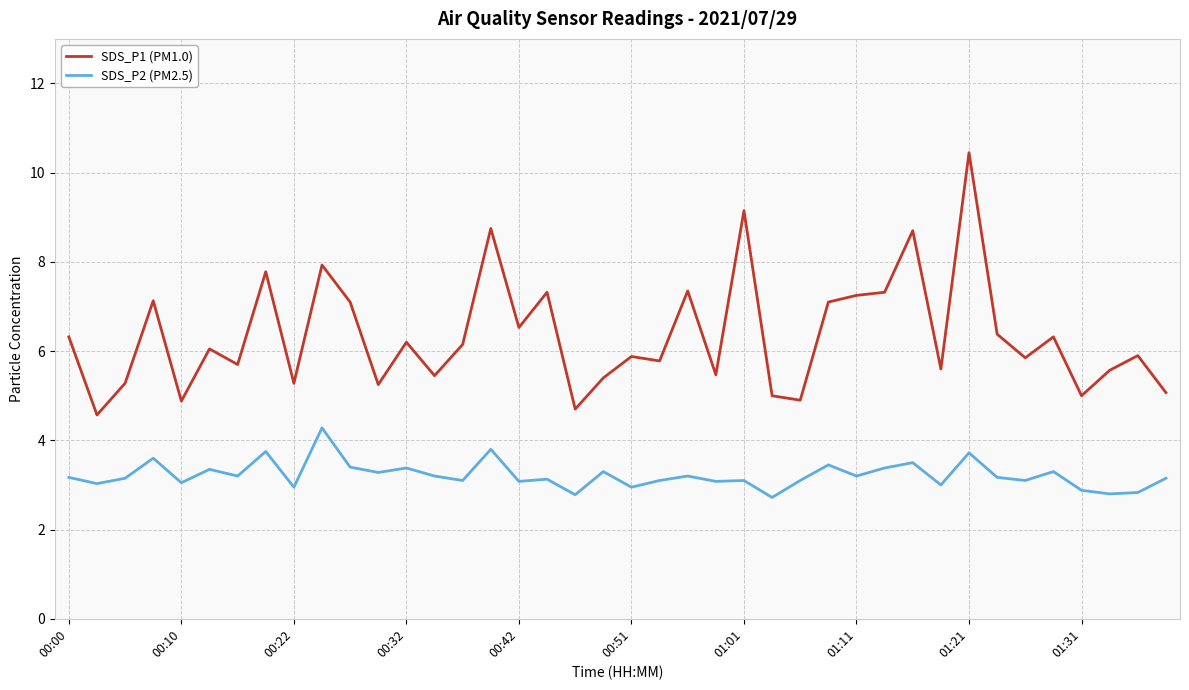

List the series in order of their overall mean, lowest first.

SDS_P2 (PM2.5), SDS_P1 (PM1.0)